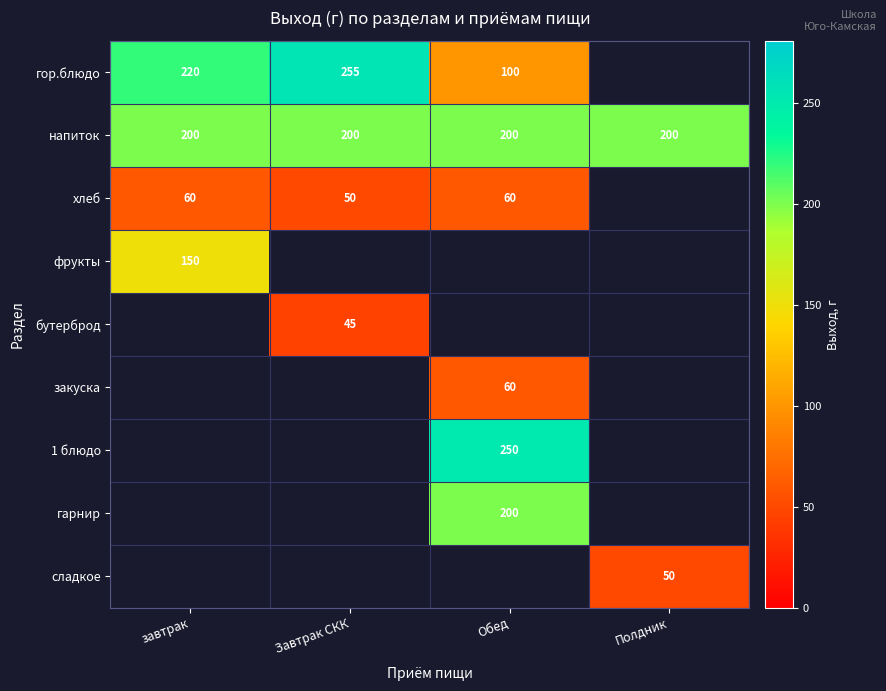

At how many categories does at least one series exceed 73?

4